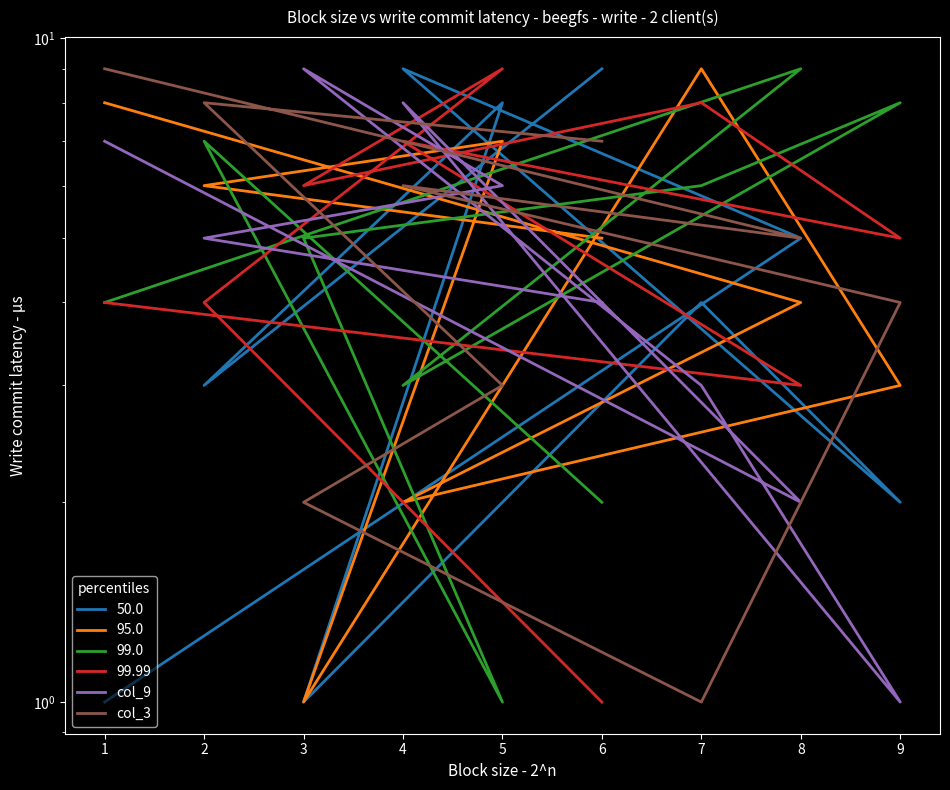

List the labels in order of col_3 value, smallest first.

7, 3, 5, 9, 8, 4, 6, 2, 1